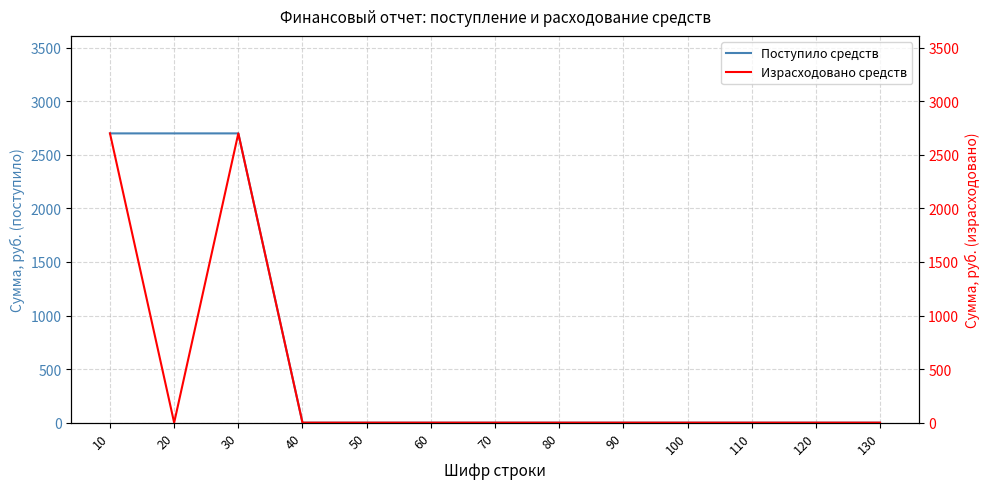

What is the maximum value shown in the chart?

2700